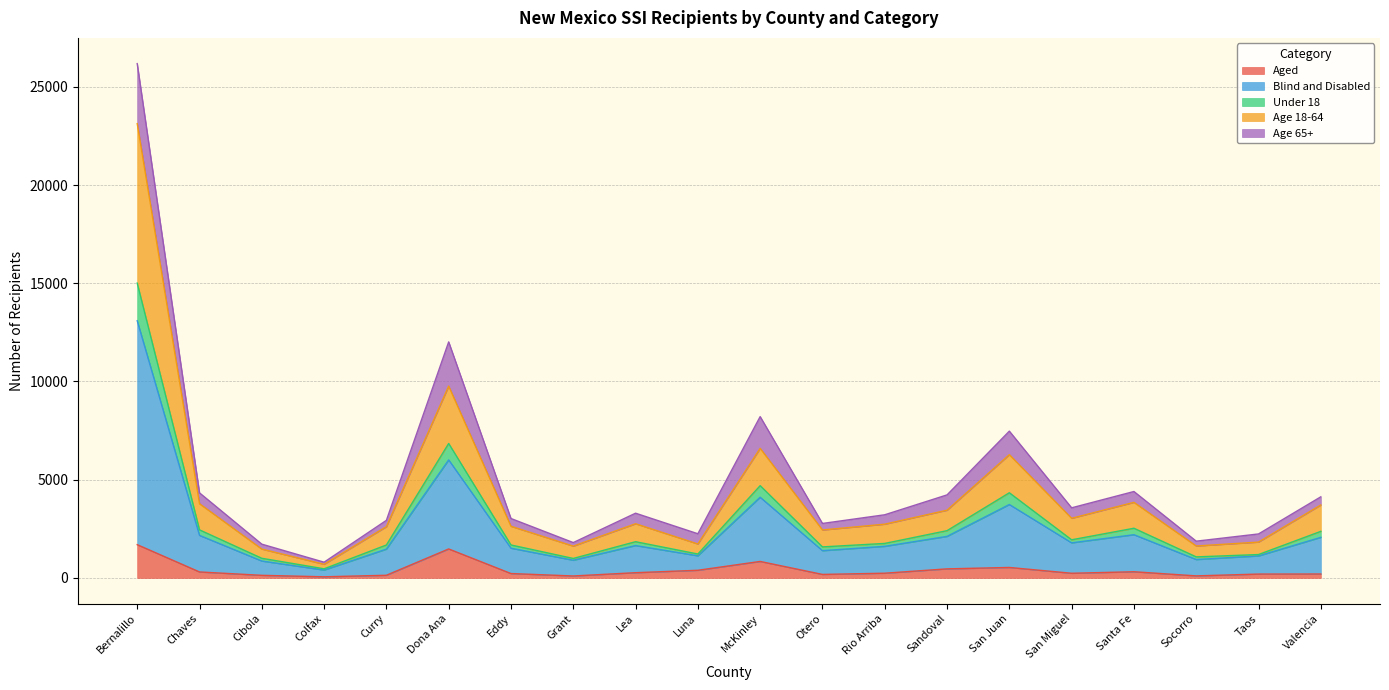

At which category is the sum across all series the highest?

Bernalillo